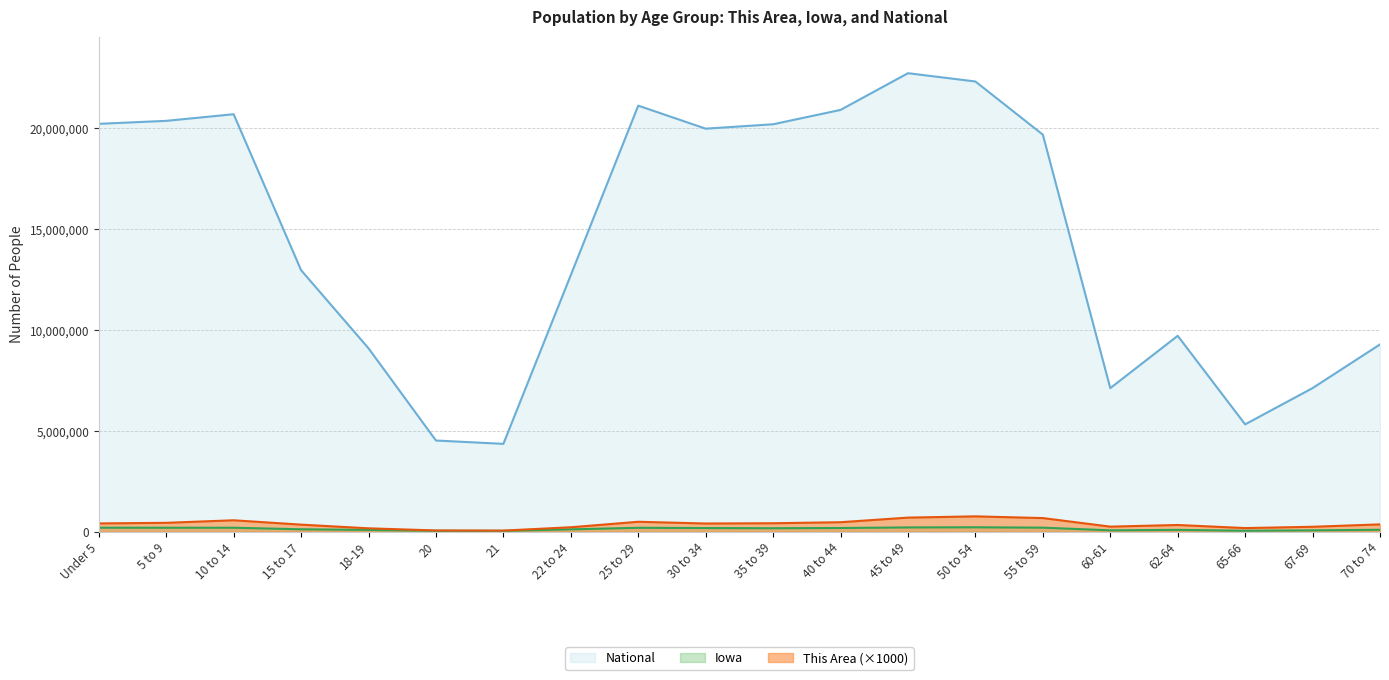

Which has a higher value, 70 to 74 or 35 to 39?

35 to 39